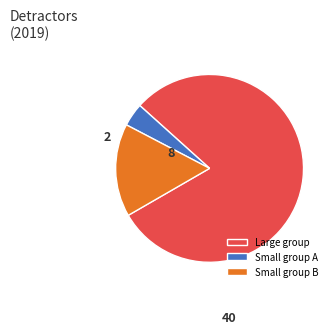

Do Small group B and Large group together represent more than half of the pie?

Yes